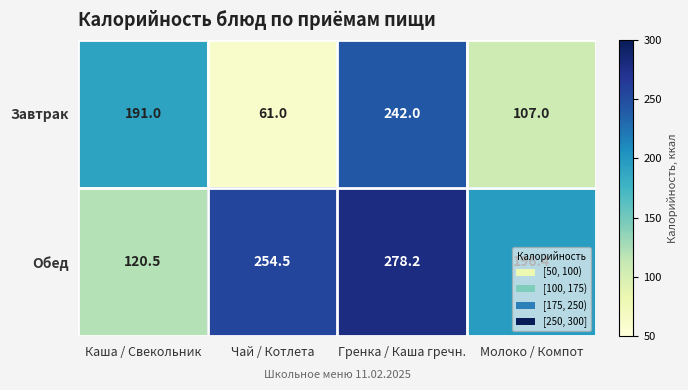

The value of Обед at Молоко / Компот is 128.5. True or false?

False